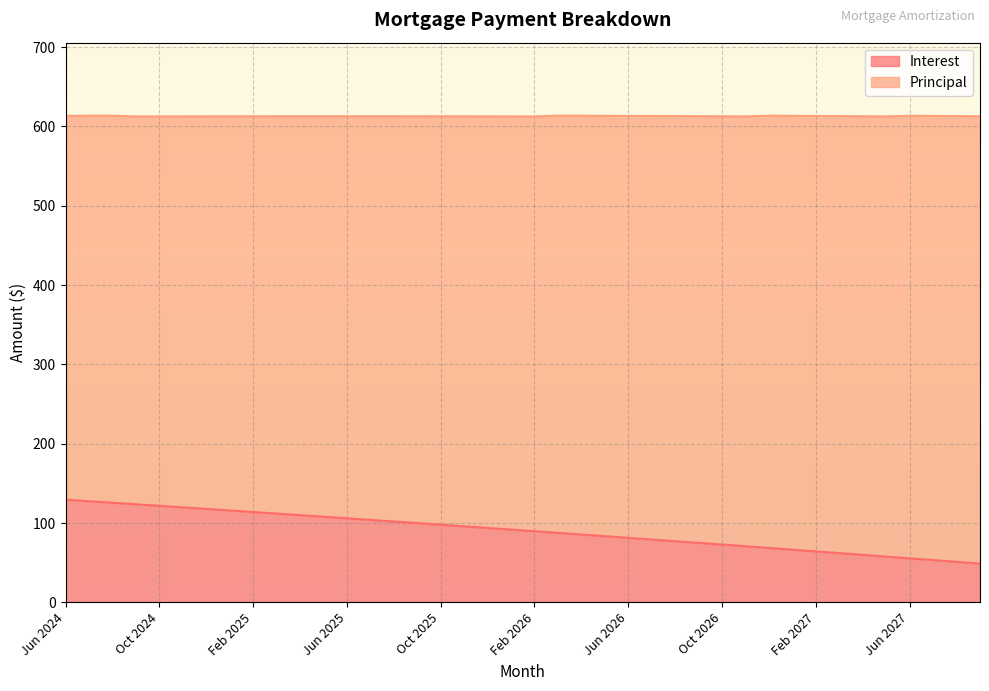

Reading left to right, what are all the values shown in this chart?

129.4	127.5	125.5	123.6	121.7	119.7	117.8	115.8	113.8	111.9	109.9	107.9	105.9	103.9	101.9	99.9	97.8	95.8	93.8	91.7	89.6	87.6	85.5	83.4	81.3	79.2	77.1	75.0	72.8	70.7	68.5	66.4	64.2	62.0	59.9	57.7	55.5	53.3	51.0	48.8